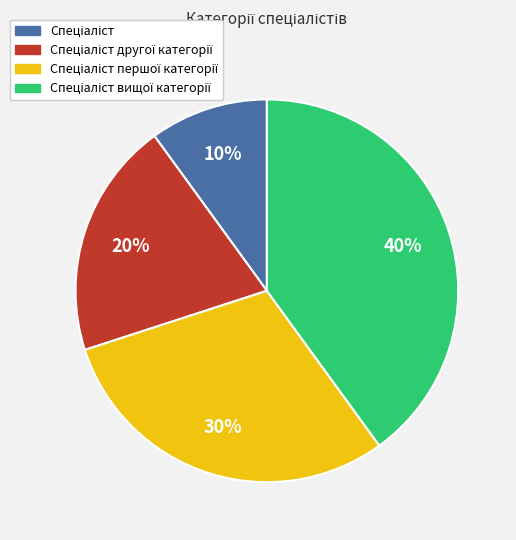

Is there any slice that represents more than half of the pie?

No